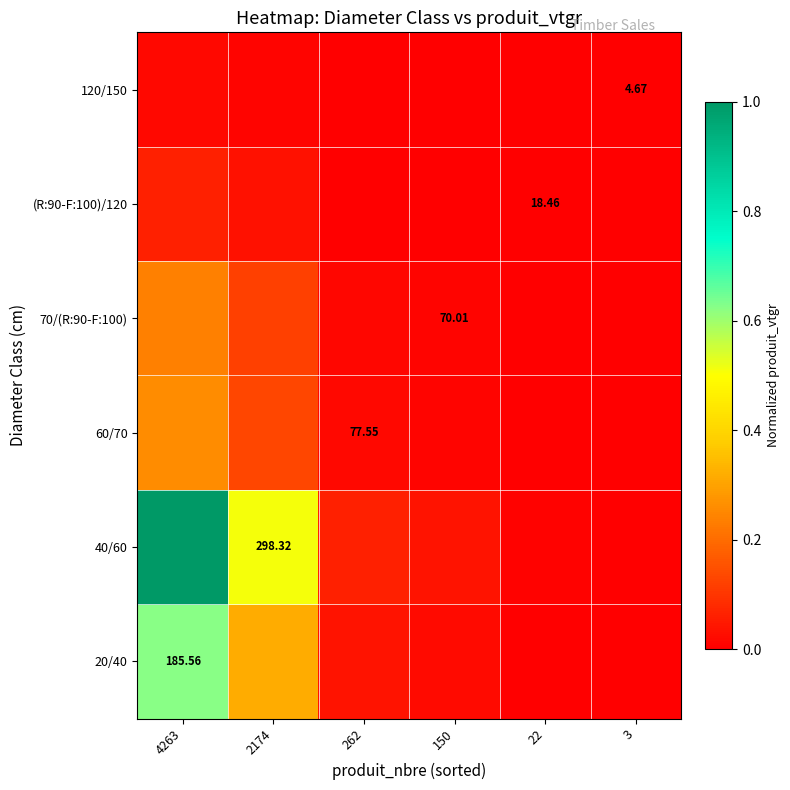

What is the maximum value shown in the chart?

1.0